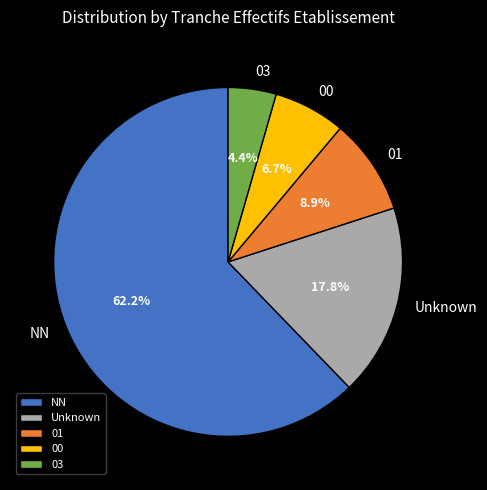

Between 00 and NN, which is larger?

NN